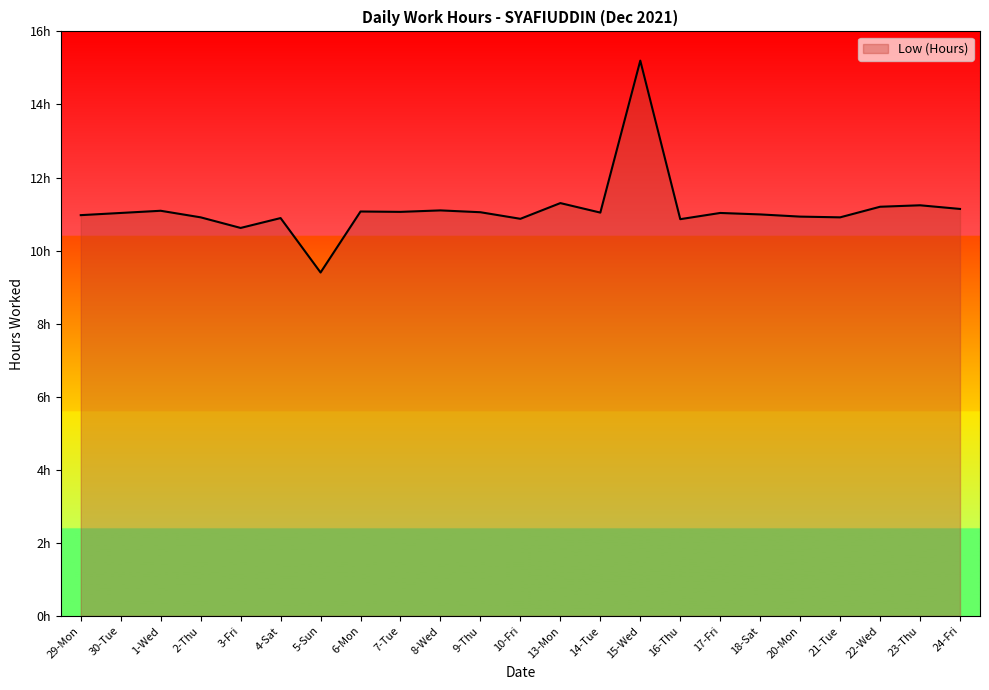

At which category does the data reach its first local peak?

1-Wed